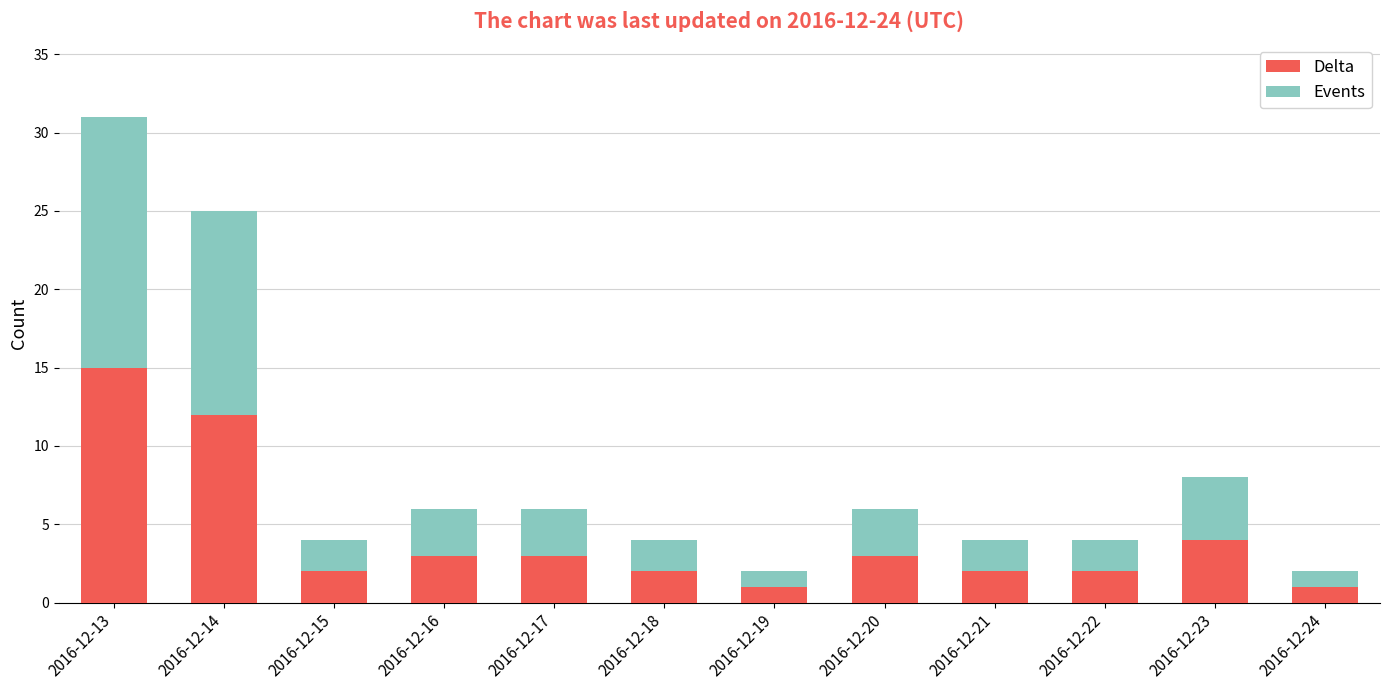

How many bars are there in total?

12